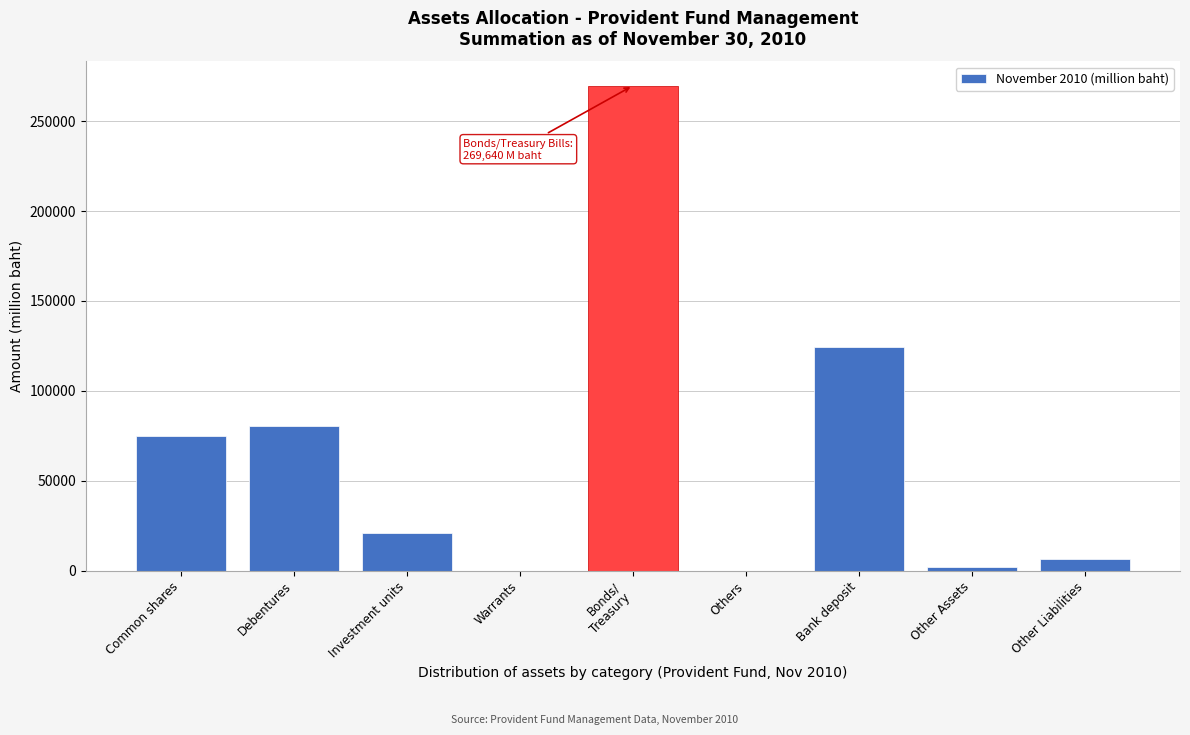

The chart shows a value of 42023.8 at Common shares. True or false?

False